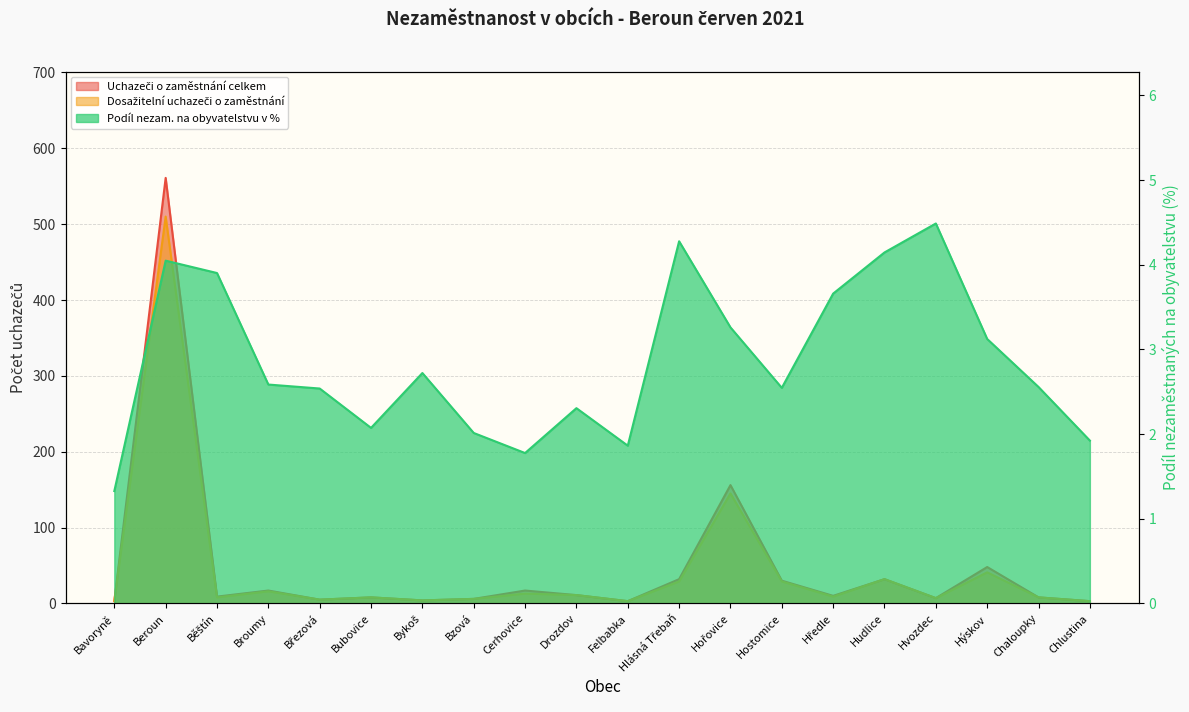

What is the value of the Podíl nezam. na obyvatelstvu v % point at the 11th from the left?

1.9